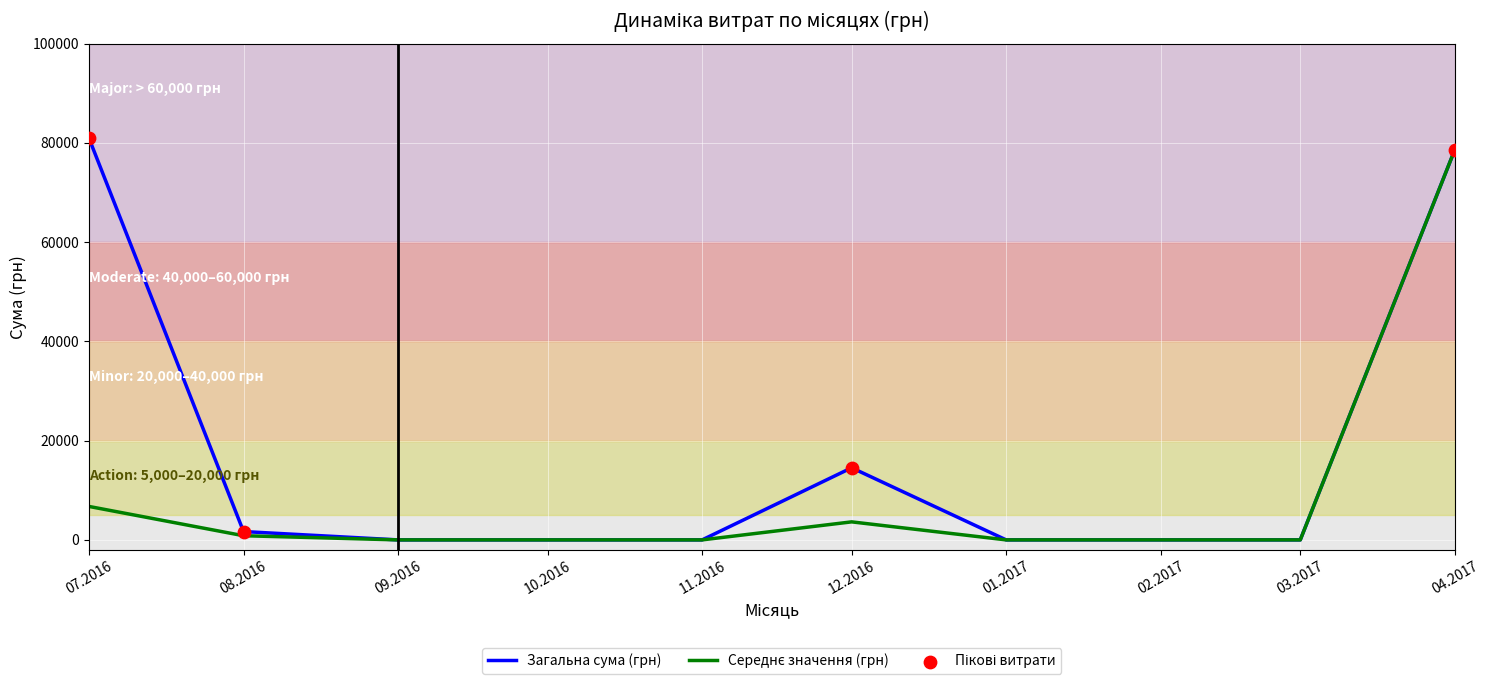

Which series has the largest range (max minus min)?

Загальна сума (грн)